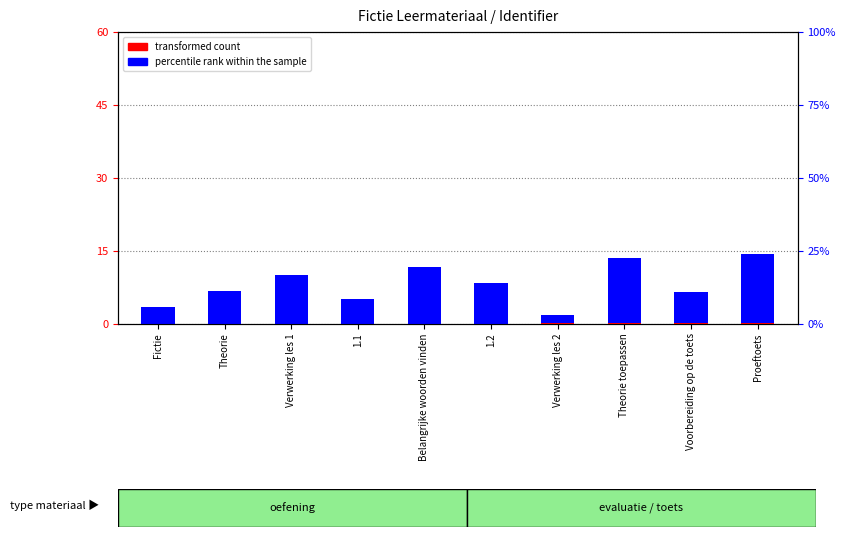

Reading left to right, list all the values displayed in this chart.

transformed count: 0.7	0.9	0.9	1.0	0.9	1.0	1.0	1.0	1.1	1.1
percentile rank within the sample: 3.4	6.8	10.0	5.1	11.7	8.4	1.8	13.3	6.5	14.2